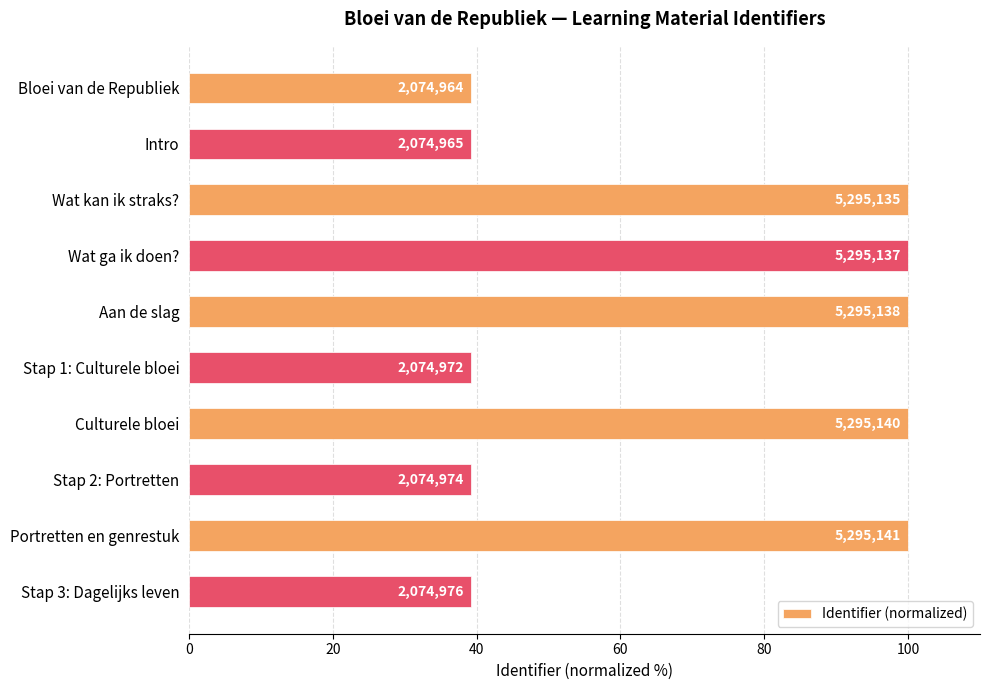

How many bars are there in total?

10